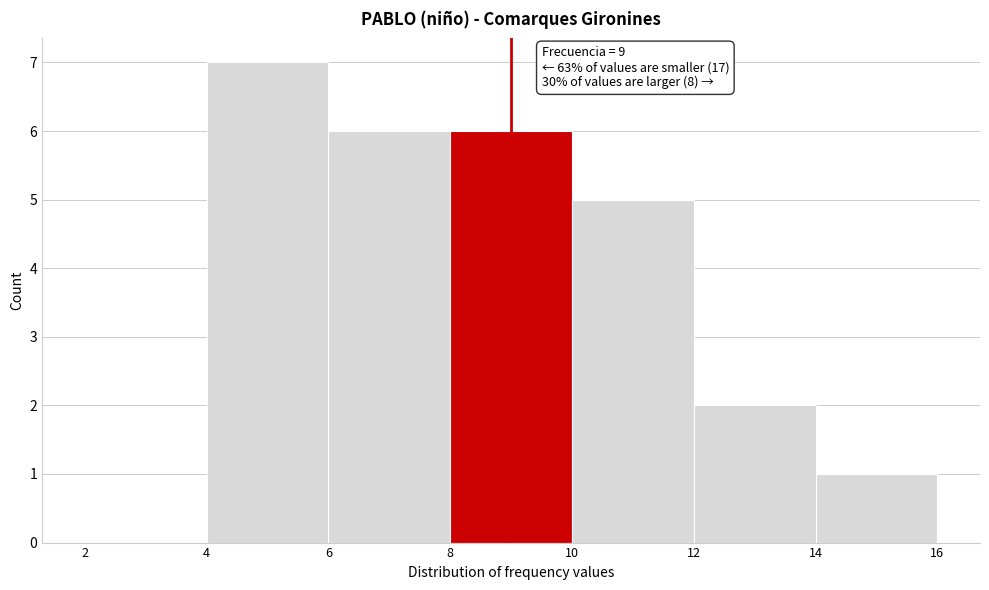

Over which range of the x-axis is the bar tallest?

4 to 6